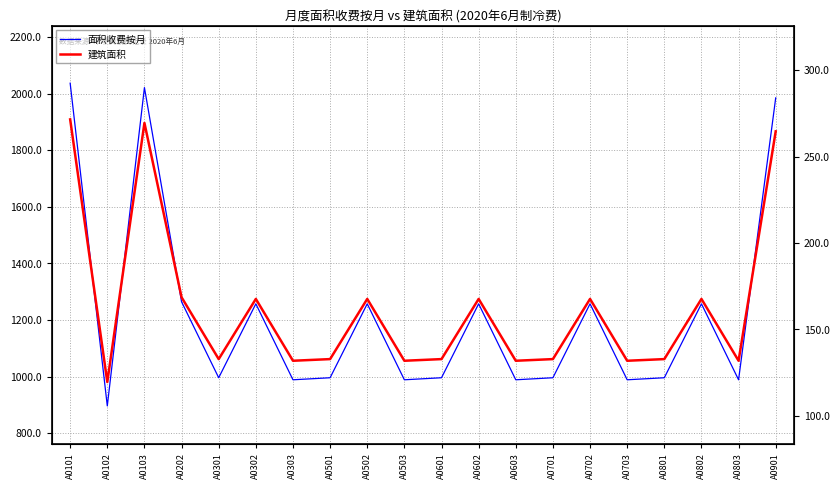

The value of 建筑面积 at A0702 is 167.7. True or false?

True